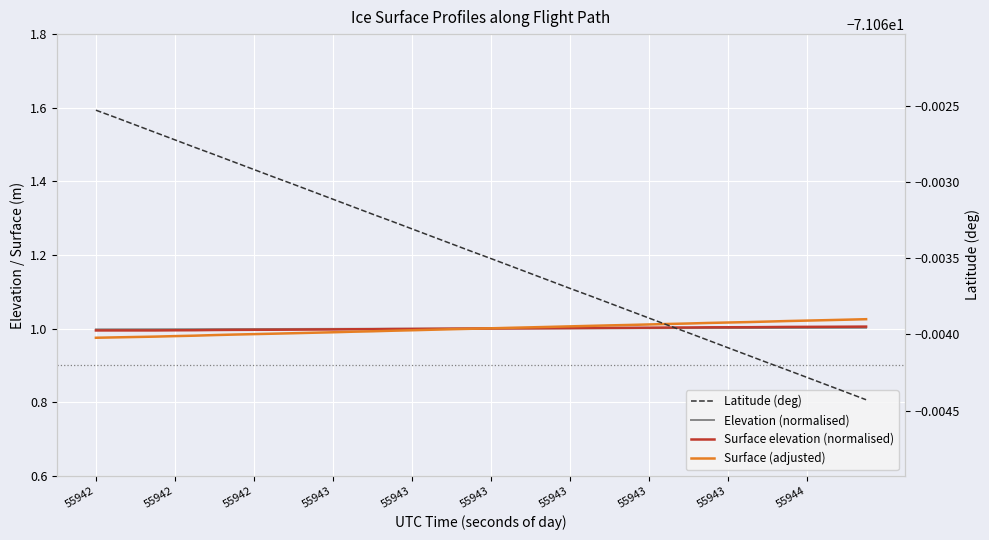

Count the number of data series in this chart.

4